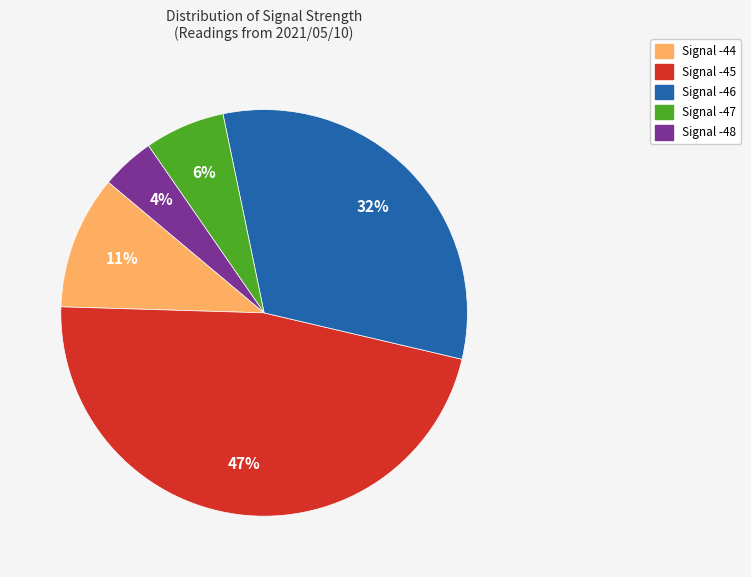

Rank the categories by value from lowest to highest.

Signal -48, Signal -47, Signal -44, Signal -46, Signal -45